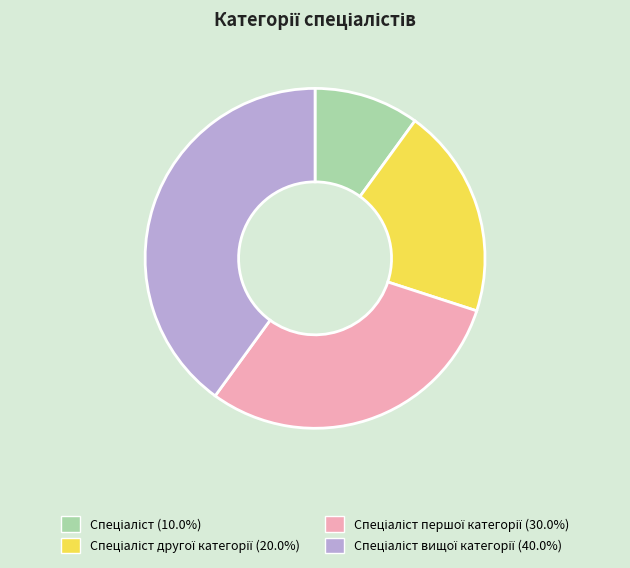

Is there any slice that represents more than half of the pie?

No